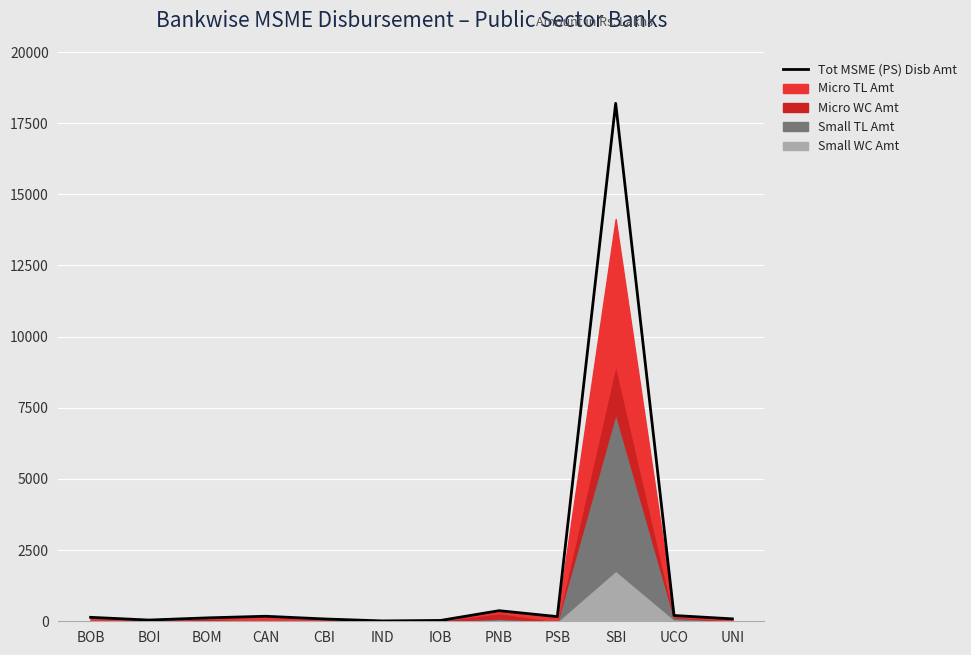

What is the label of the 1st point from the left?

BOB